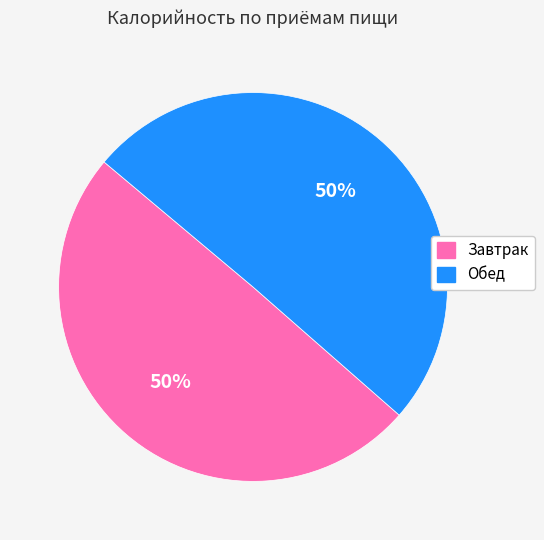

To the nearest percent, what percentage of the pie is Обед?

50%